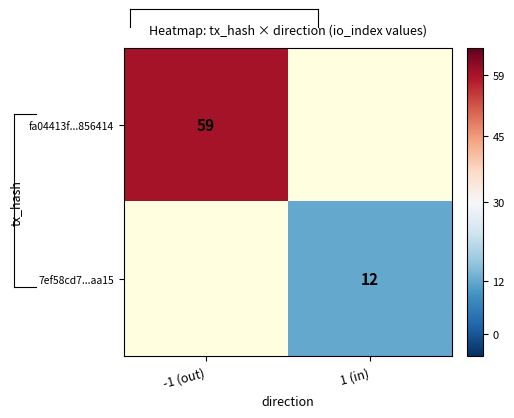

Which has a higher value, 1 (in) or -1 (out)?

-1 (out)